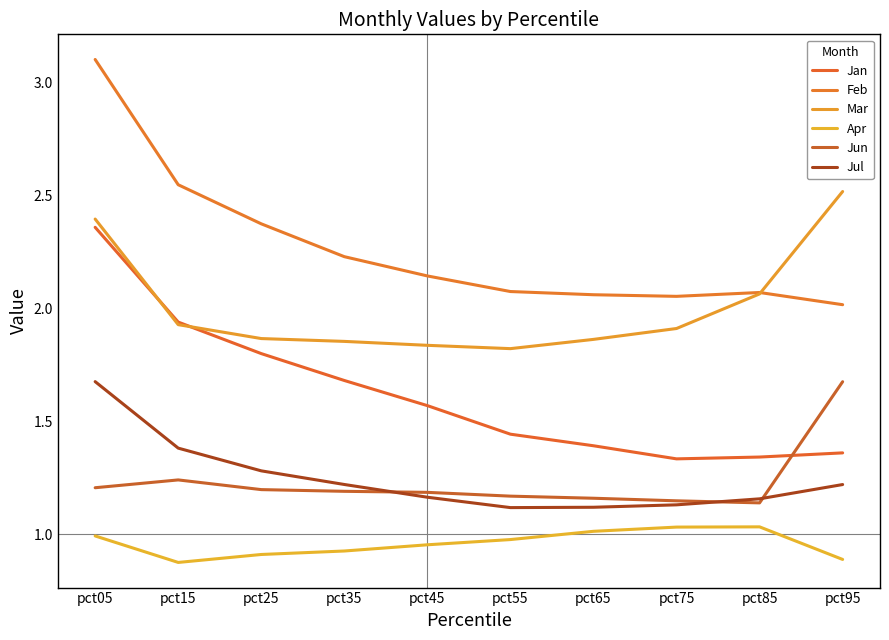

What is the sum of all Jun values?

12.3